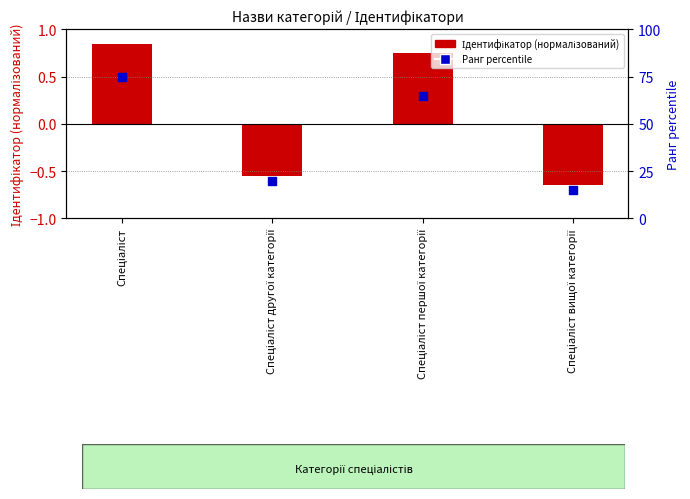

At which category is the sum across all series the highest?

Спеціаліст